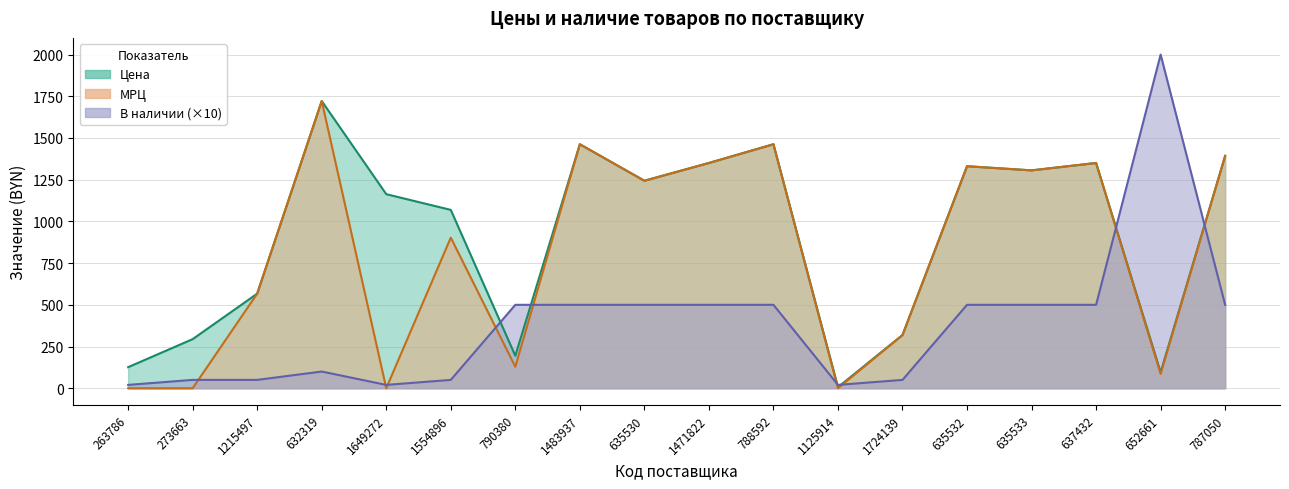

At which category does В наличии reach its first local peak?

632319